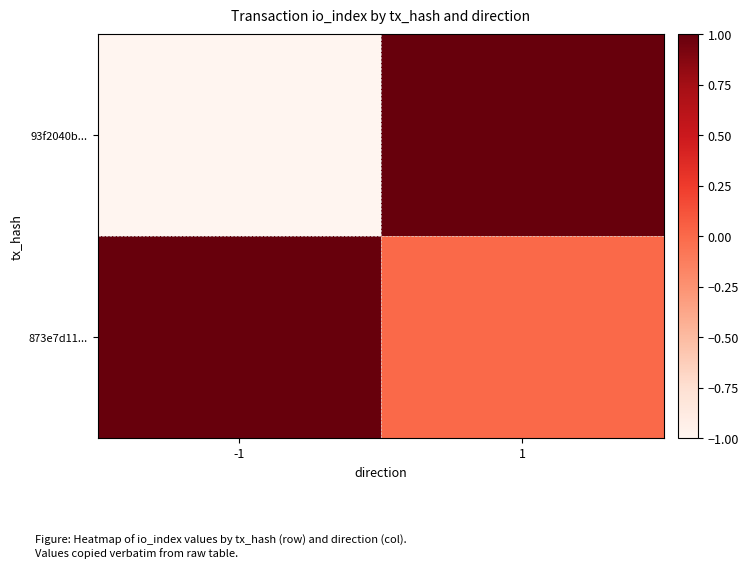

Rank the series by their average value, from lowest to highest.

93f2040b..., 873e7d11...